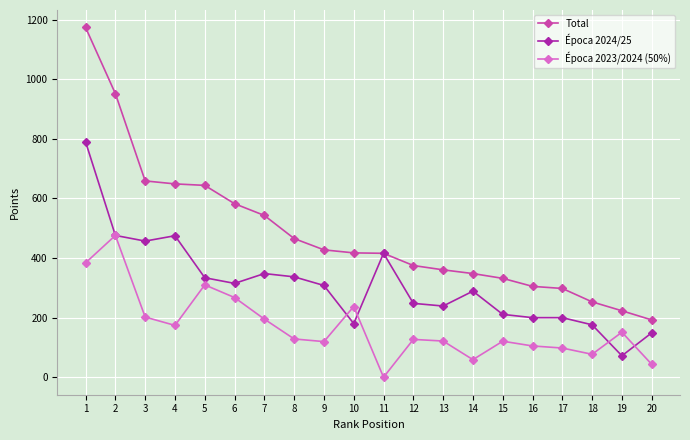

What is the approximate value of Época 2024/25 at 16?

200.0